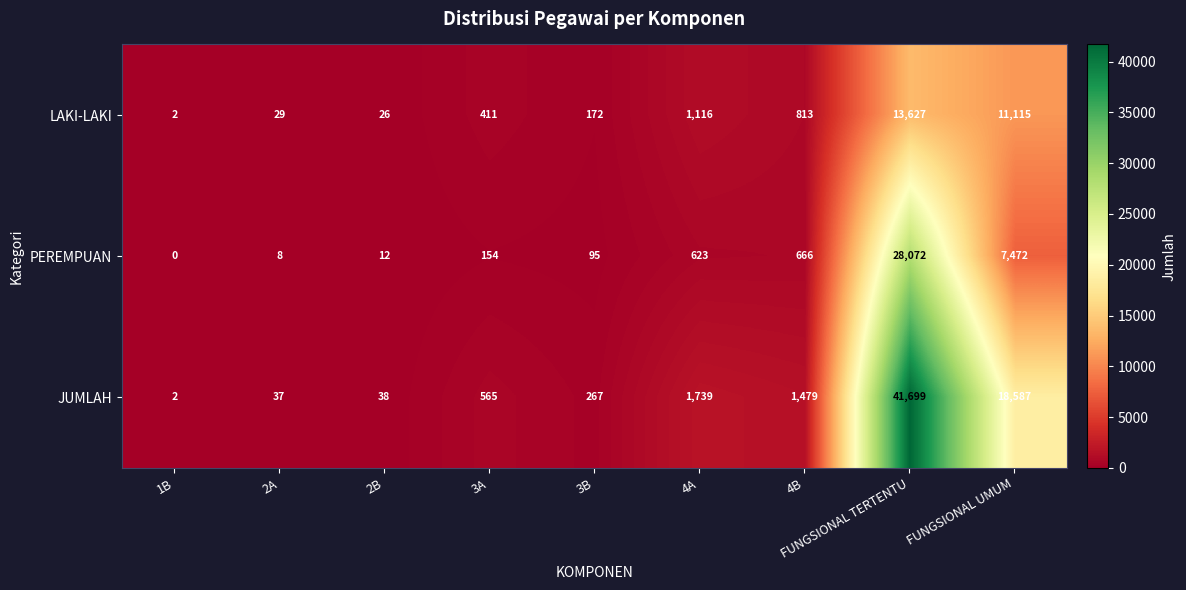

Which category has the lowest value in the LAKI-LAKI series?

1B